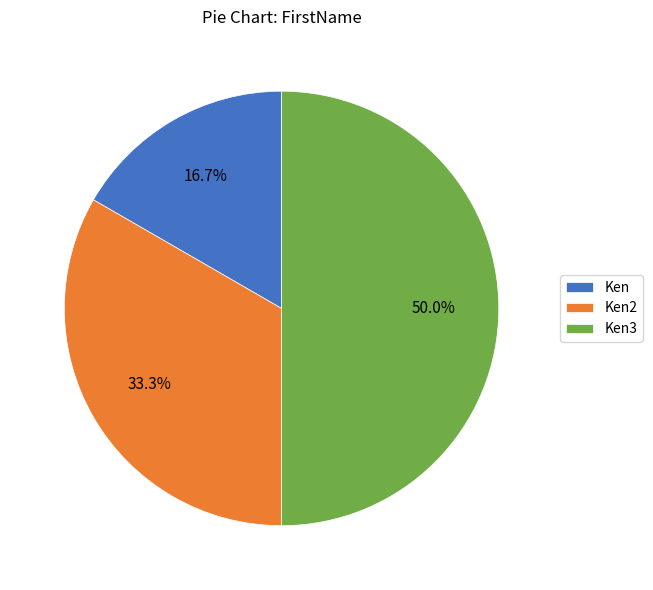

What is the ratio of the value at Ken3 to the value at Ken?

3.0